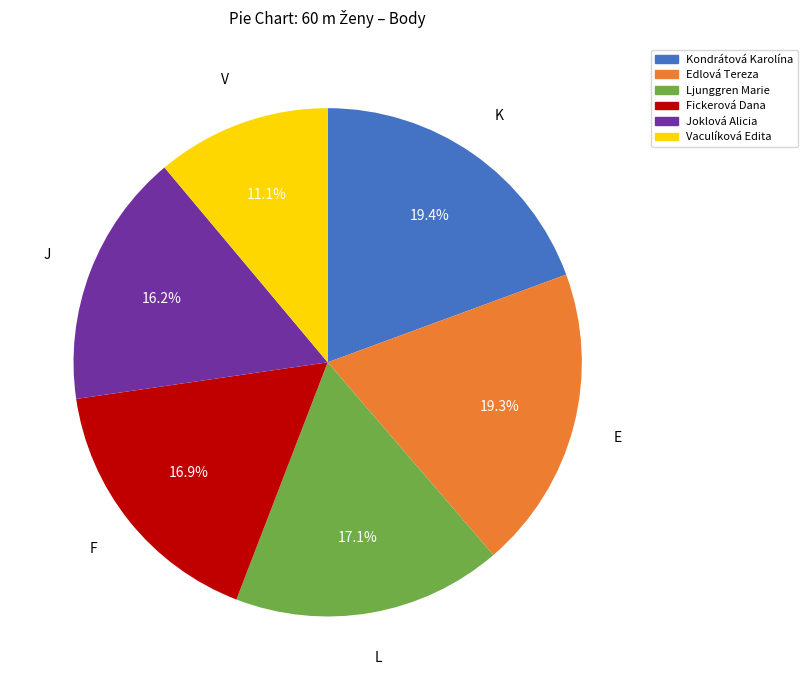

Is Kondrátová Karolína the majority of the pie?

No